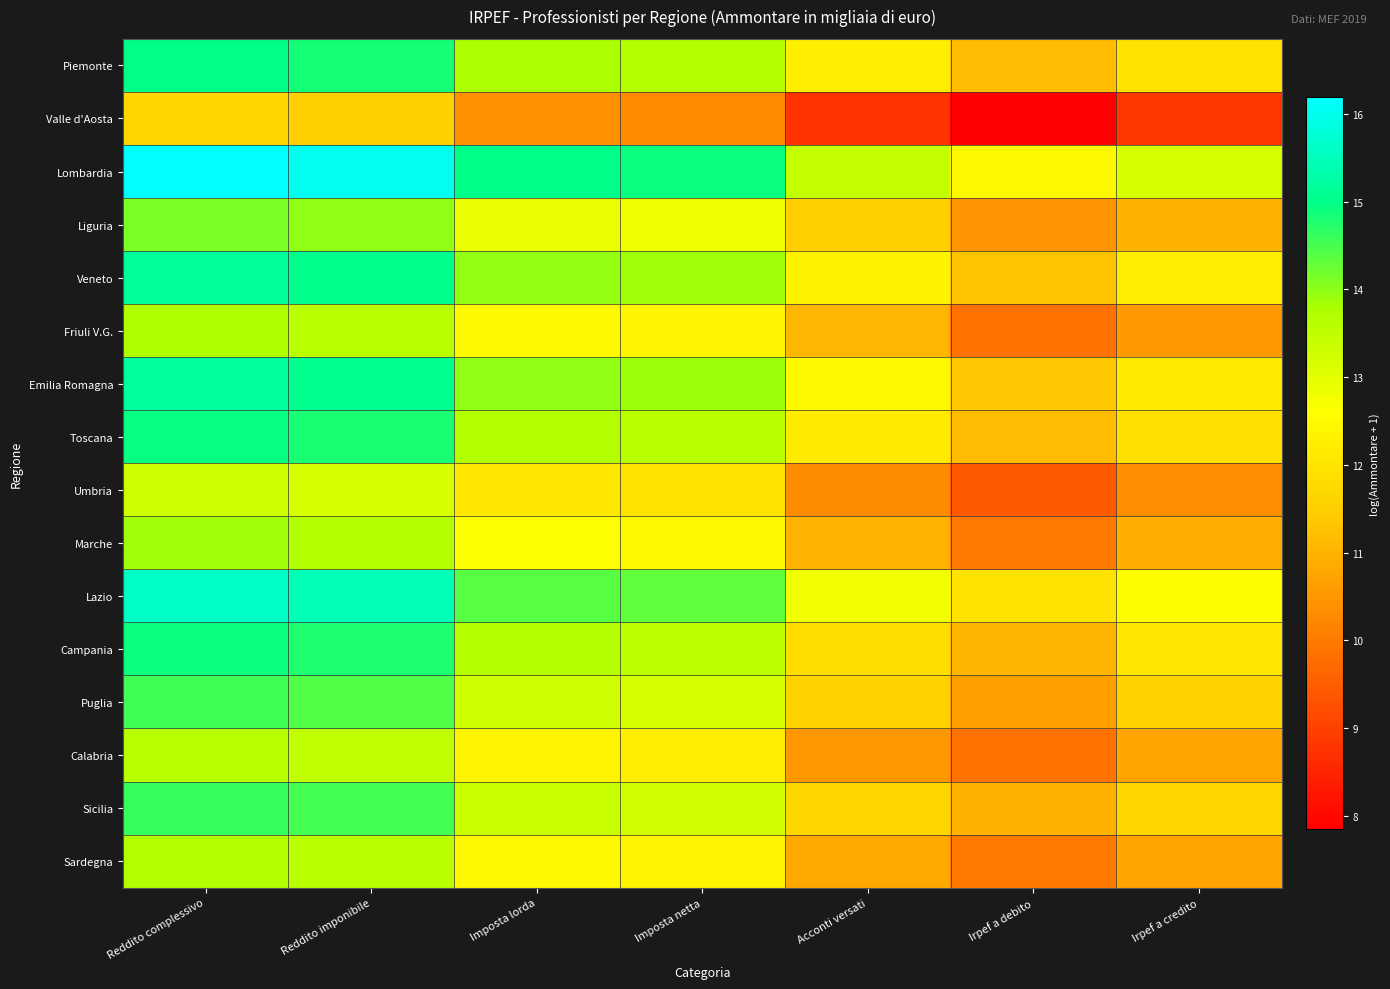

List the series in order of their peak value, highest first.

Lombardia, Lazio, Emilia Romagna, Veneto, Piemonte, Toscana, Campania, Sicilia, Puglia, Liguria, Marche, Friuli V.G., Sardegna, Calabria, Umbria, Valle d'Aosta